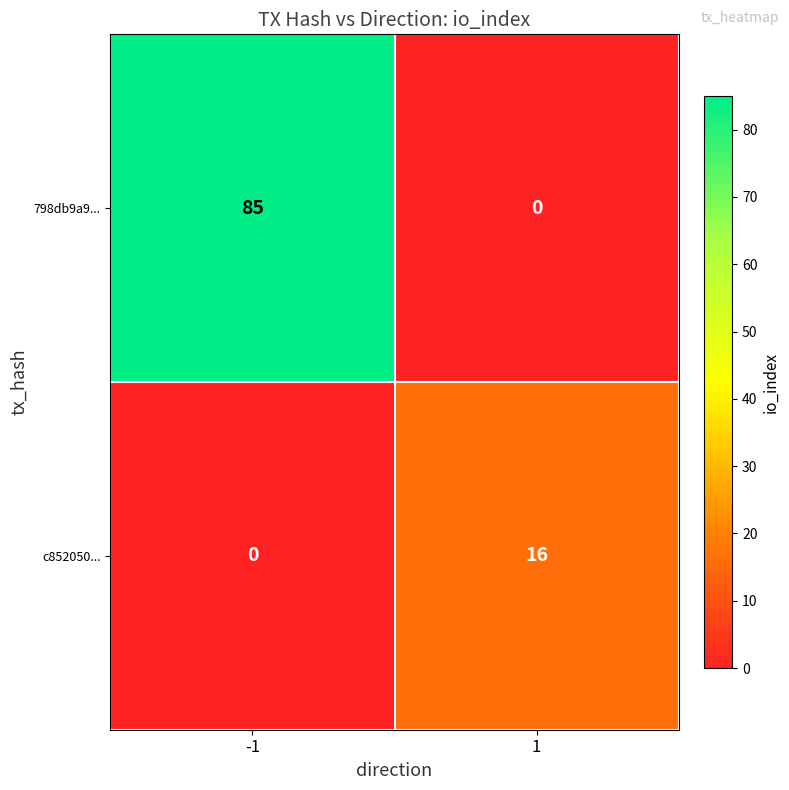

What is the difference between the 798db9a9... values at -1 and 1?

85